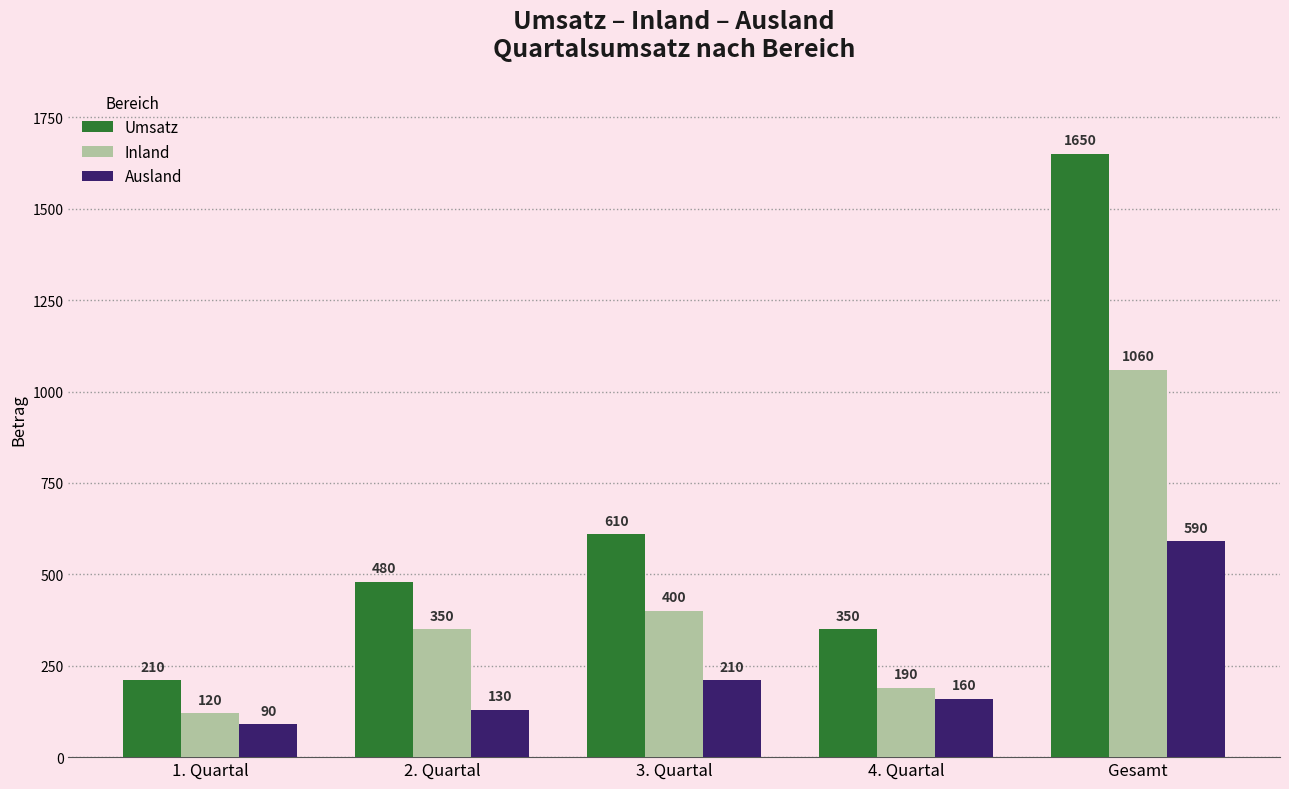

At which label is Ausland closest to 340?

3. Quartal